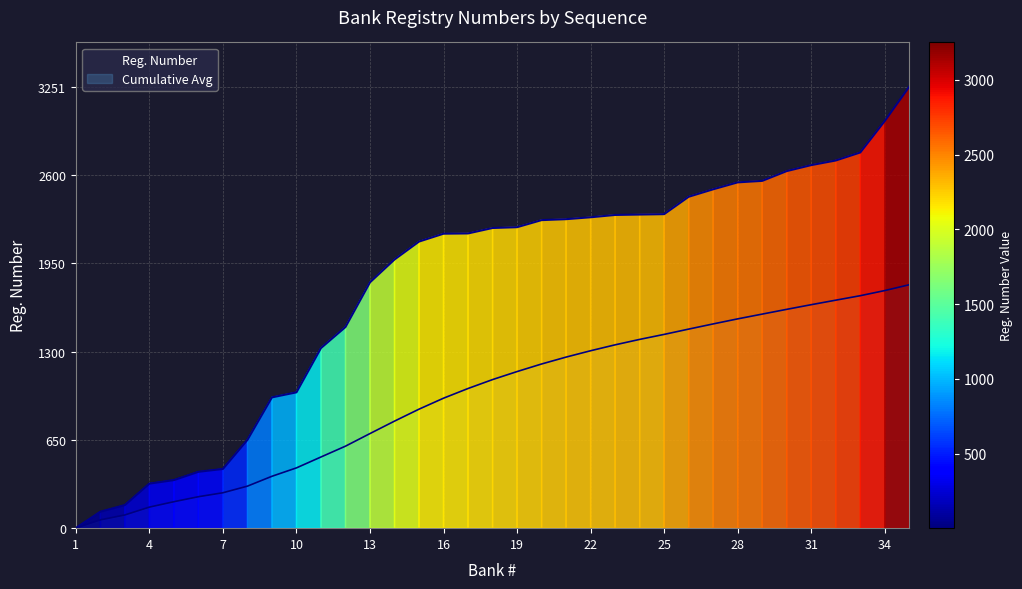

Reading right to left, transcribe all the data shown in this chart.

35=3251	34=2998	33=2766	32=2707	31=2673	30=2629	29=2557	28=2546	27=2495	26=2440	25=2312	24=2309	23=2306	22=2289	21=2275	20=2268	19=2216	18=2210	17=2170	16=2168	15=2110	14=1978	13=1810	12=1481	11=1326	10=1000	9=963	8=650	7=436	6=415	5=354	4=328	3=170	2=121	1=1